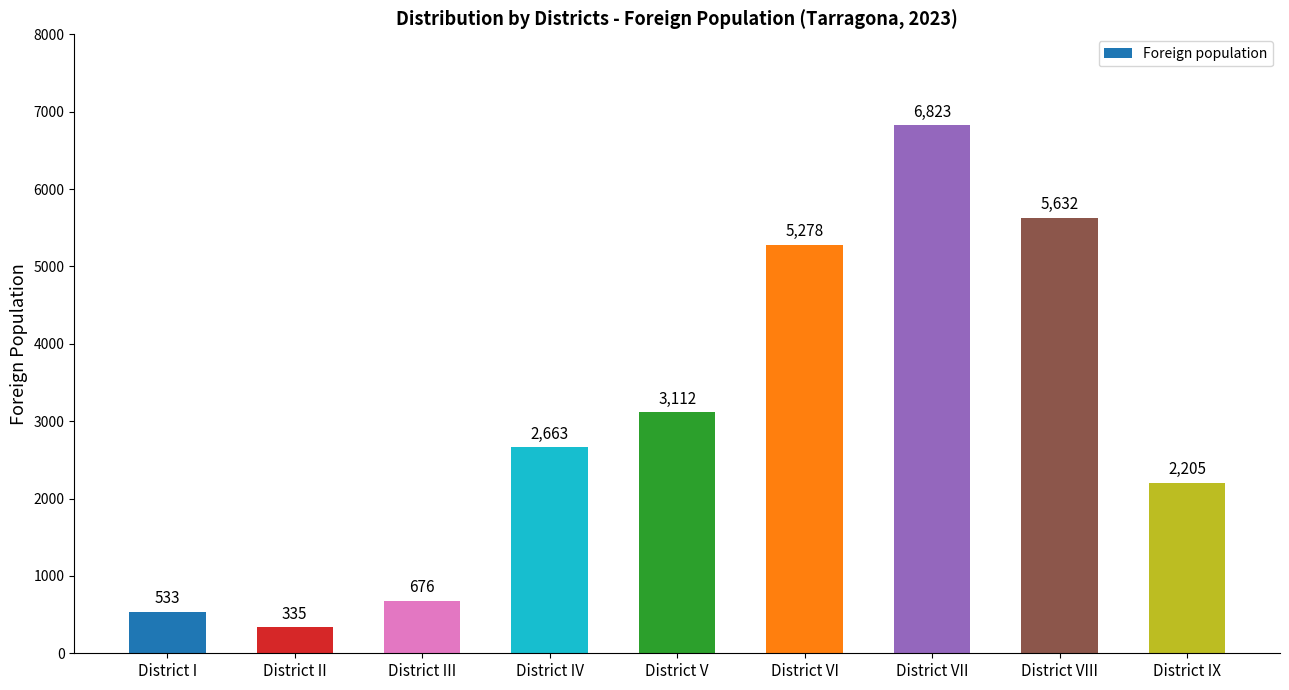

Reading left to right, transcribe all the data shown in this chart.

District I=533	District II=335	District III=676	District IV=2663	District V=3112	District VI=5278	District VII=6823	District VIII=5632	District IX=2205